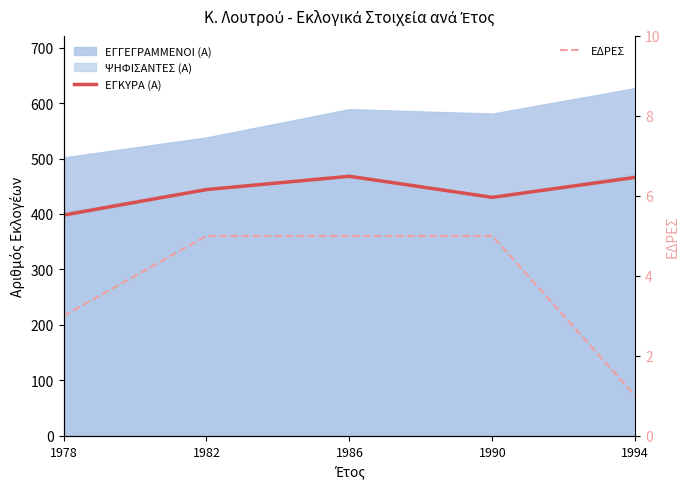

Which series has the widest spread of values?

ΕΓΚΥΡΑ (Α)